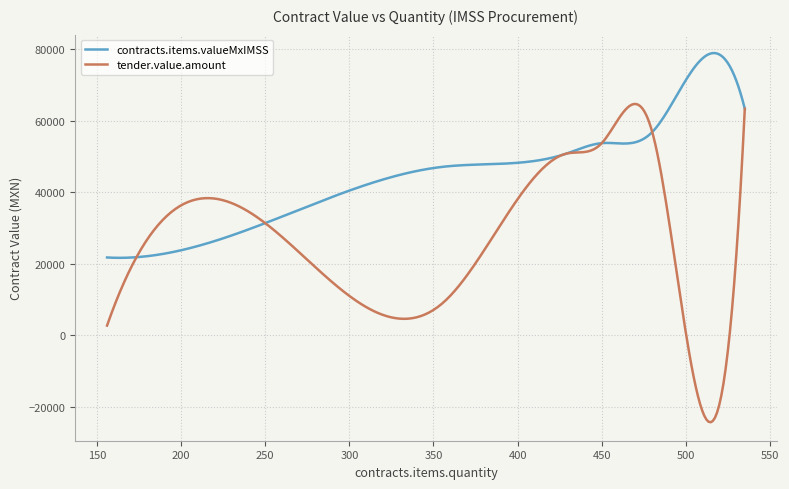

List the series in order of their peak value, highest first.

contracts.items.valueMxIMSS, tender.value.amount